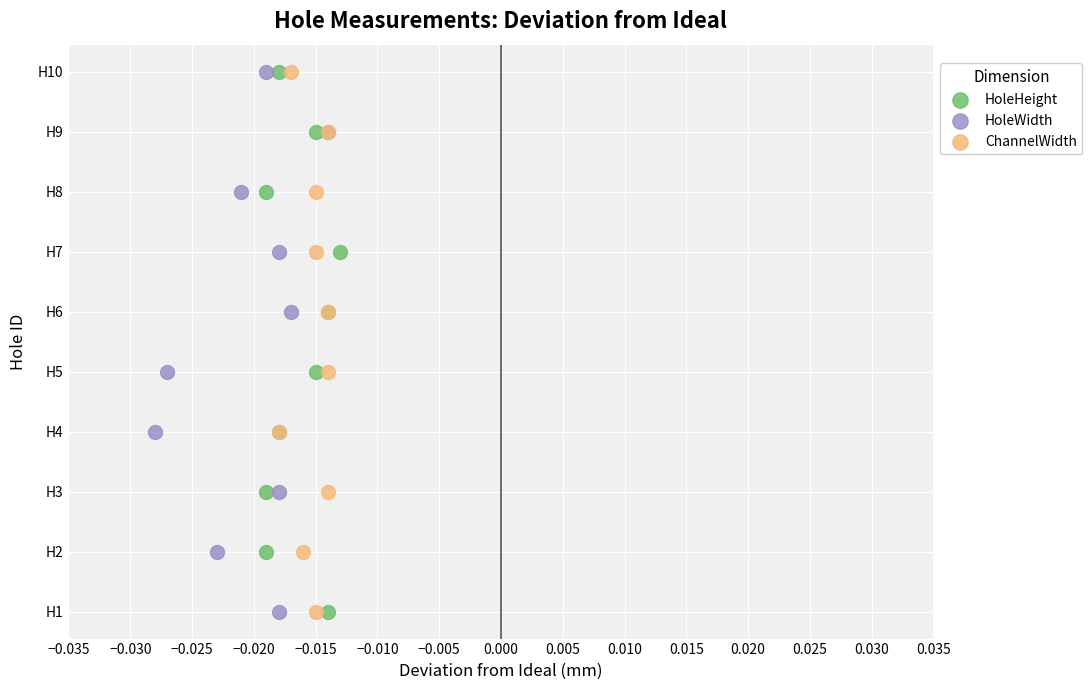

What are all the series names shown in the legend?

HoleHeight, HoleWidth, ChannelWidth